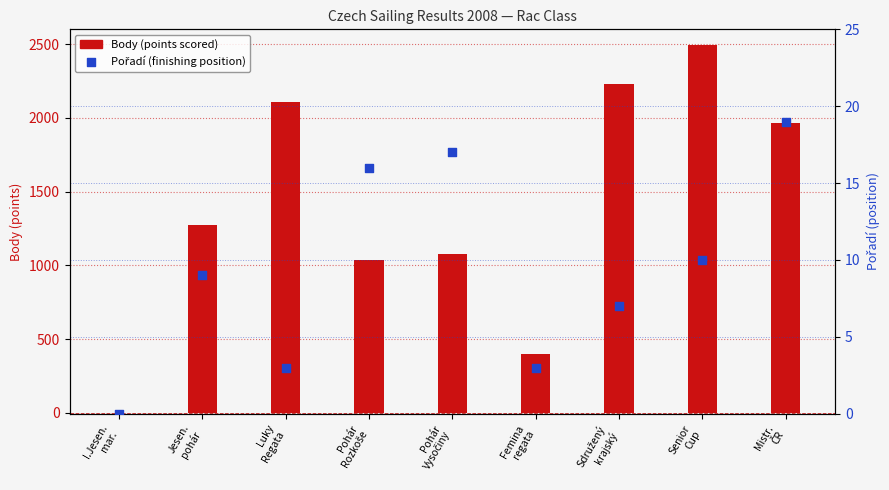

Is the value of Pořadí (finishing position) at Pohár
Vysočiny greater than the value of Body (points scored) at Pohár
Vysočiny?

No